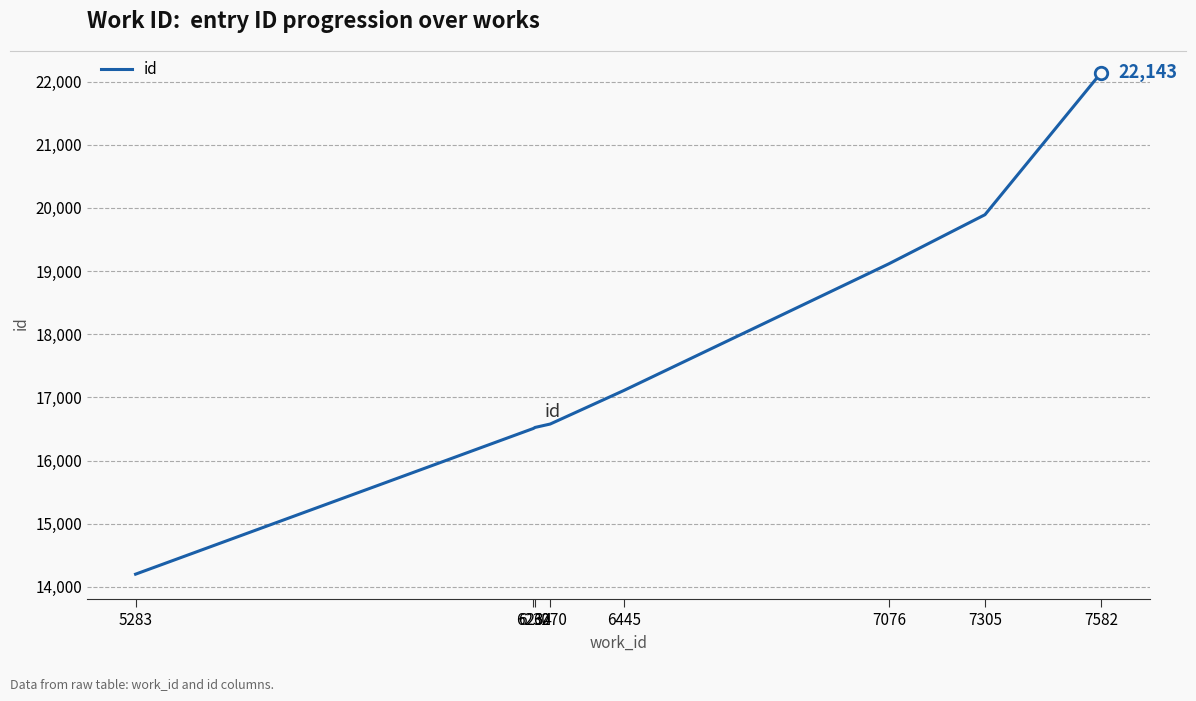

At which category does the chart reach its minimum across all series?

5283